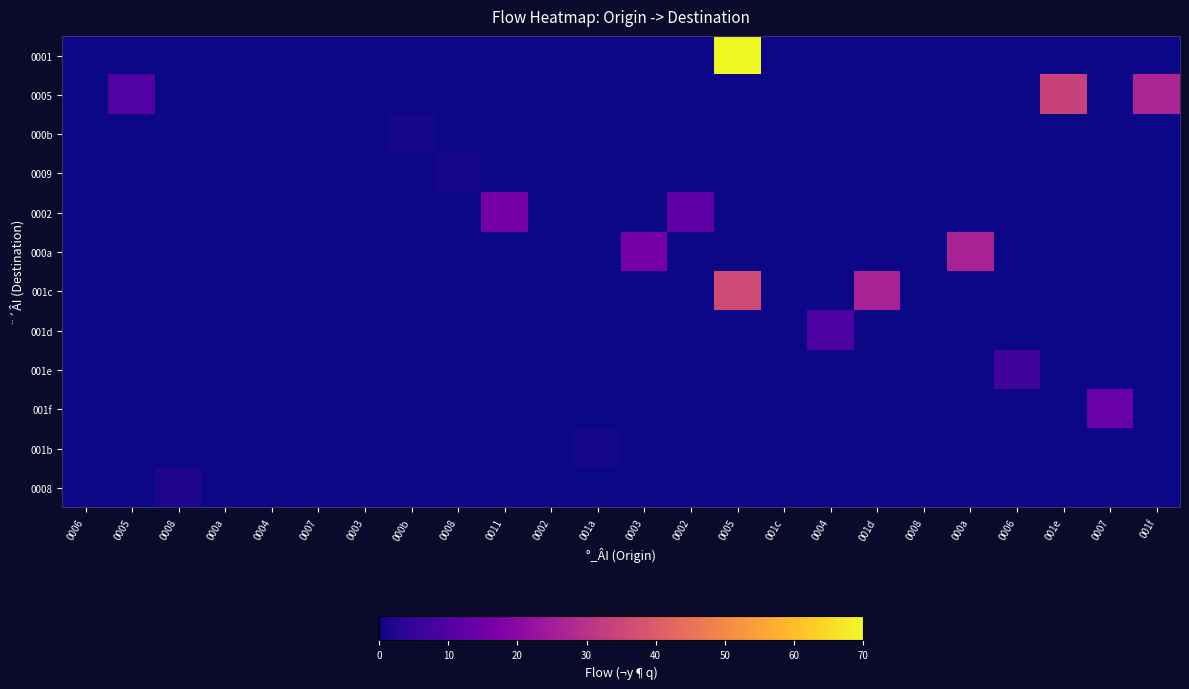

Reading left to right, what are all the values shown in this chart?

0001: 0006=0	0005=0	0008=0	000a=0	0004=0	0007=0	0003=0	000b=0	0008=0	0011=0	0002=0	001a=0	0003=0	0002=0	0005=70	001c=0	0004=0	001d=0	0008=0	000a=0	0006=0	001e=0	0007=0	001f=0
0005: 0006=0	0005=10	0008=0	000a=0	0004=0	0007=0	0003=0	000b=0	0008=0	0011=0	0002=0	001a=0	0003=0	0002=0	0005=0	001c=0	0004=0	001d=0	0008=0	000a=0	0006=0	001e=34	0007=0	001f=27
000b: 0006=0	0005=0	0008=0	000a=0	0004=0	0007=0	0003=0	000b=1	0008=0	0011=0	0002=0	001a=0	0003=0	0002=0	0005=0	001c=0	0004=0	001d=0	0008=0	000a=0	0006=0	001e=0	0007=0	001f=0
0009: 0006=0	0005=0	0008=0	000a=0	0004=0	0007=0	0003=0	000b=0	0008=1	0011=0	0002=0	001a=0	0003=0	0002=0	0005=0	001c=0	0004=0	001d=0	0008=0	000a=0	0006=0	001e=0	0007=0	001f=0
0002: 0006=0	0005=0	0008=0	000a=0	0004=0	0007=0	0003=0	000b=0	0008=0	0011=16	0002=0	001a=0	0003=0	0002=12	0005=0	001c=0	0004=0	001d=0	0008=0	000a=0	0006=0	001e=0	0007=0	001f=0
000a: 0006=0	0005=0	0008=0	000a=0	0004=0	0007=0	0003=0	000b=0	0008=0	0011=0	0002=0	001a=0	0003=16	0002=0	0005=0	001c=0	0004=0	001d=0	0008=0	000a=26	0006=0	001e=0	0007=0	001f=0
001c: 0006=0	0005=0	0008=0	000a=0	0004=0	0007=0	0003=0	000b=0	0008=0	0011=0	0002=0	001a=0	0003=0	0002=0	0005=36	001c=0	0004=0	001d=26	0008=0	000a=0	0006=0	001e=0	0007=0	001f=0
001d: 0006=0	0005=0	0008=0	000a=0	0004=0	0007=0	0003=0	000b=0	0008=0	0011=0	0002=0	001a=0	0003=0	0002=0	0005=0	001c=0	0004=9	001d=0	0008=0	000a=0	0006=0	001e=0	0007=0	001f=0
001e: 0006=0	0005=0	0008=0	000a=0	0004=0	0007=0	0003=0	000b=0	0008=0	0011=0	0002=0	001a=0	0003=0	0002=0	0005=0	001c=0	0004=0	001d=0	0008=0	000a=0	0006=7	001e=0	0007=0	001f=0
001f: 0006=0	0005=0	0008=0	000a=0	0004=0	0007=0	0003=0	000b=0	0008=0	0011=0	0002=0	001a=0	0003=0	0002=0	0005=0	001c=0	0004=0	001d=0	0008=0	000a=0	0006=0	001e=0	0007=14	001f=0
001b: 0006=0	0005=0	0008=0	000a=0	0004=0	0007=0	0003=0	000b=0	0008=0	0011=0	0002=0	001a=1	0003=0	0002=0	0005=0	001c=0	0004=0	001d=0	0008=0	000a=0	0006=0	001e=0	0007=0	001f=0
0008: 0006=0	0005=0	0008=2	000a=0	0004=0	0007=0	0003=0	000b=0	0008=0	0011=0	0002=0	001a=0	0003=0	0002=0	0005=0	001c=0	0004=0	001d=0	0008=0	000a=0	0006=0	001e=0	0007=0	001f=0